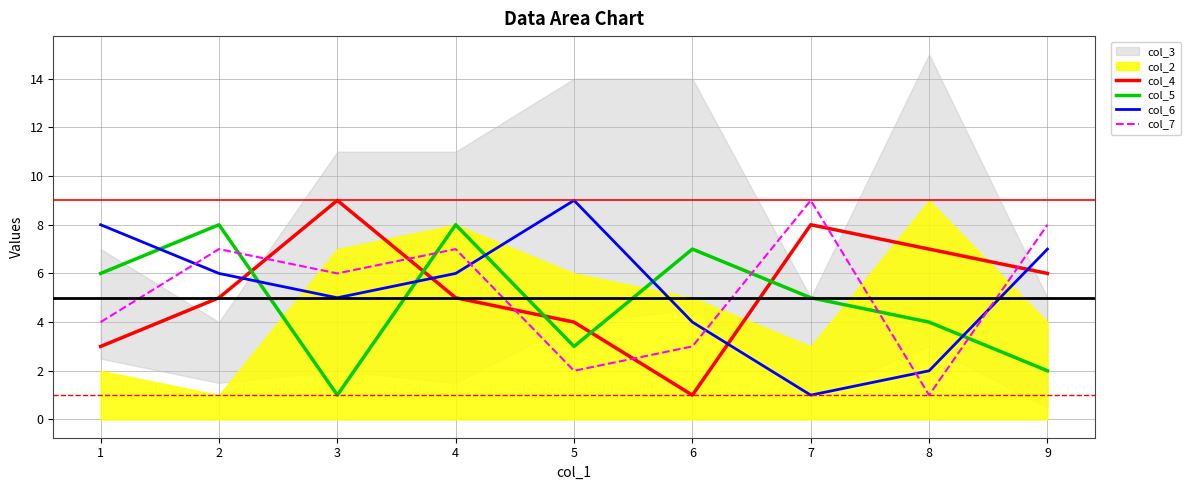

List the series in order of their peak value, lowest first.

col_5, col_4, col_6, col_7